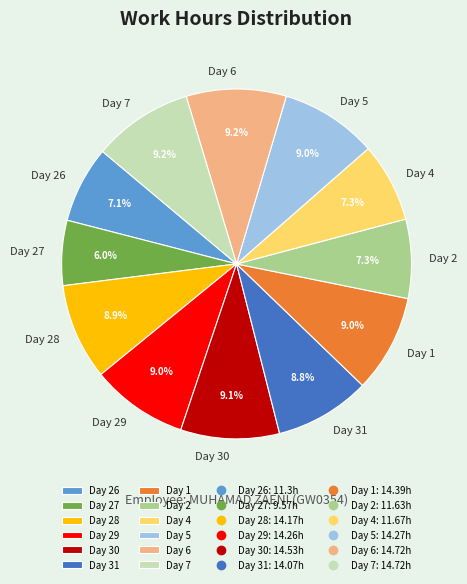

Is the sum of Day 4 and Day 2 greater than half?

No